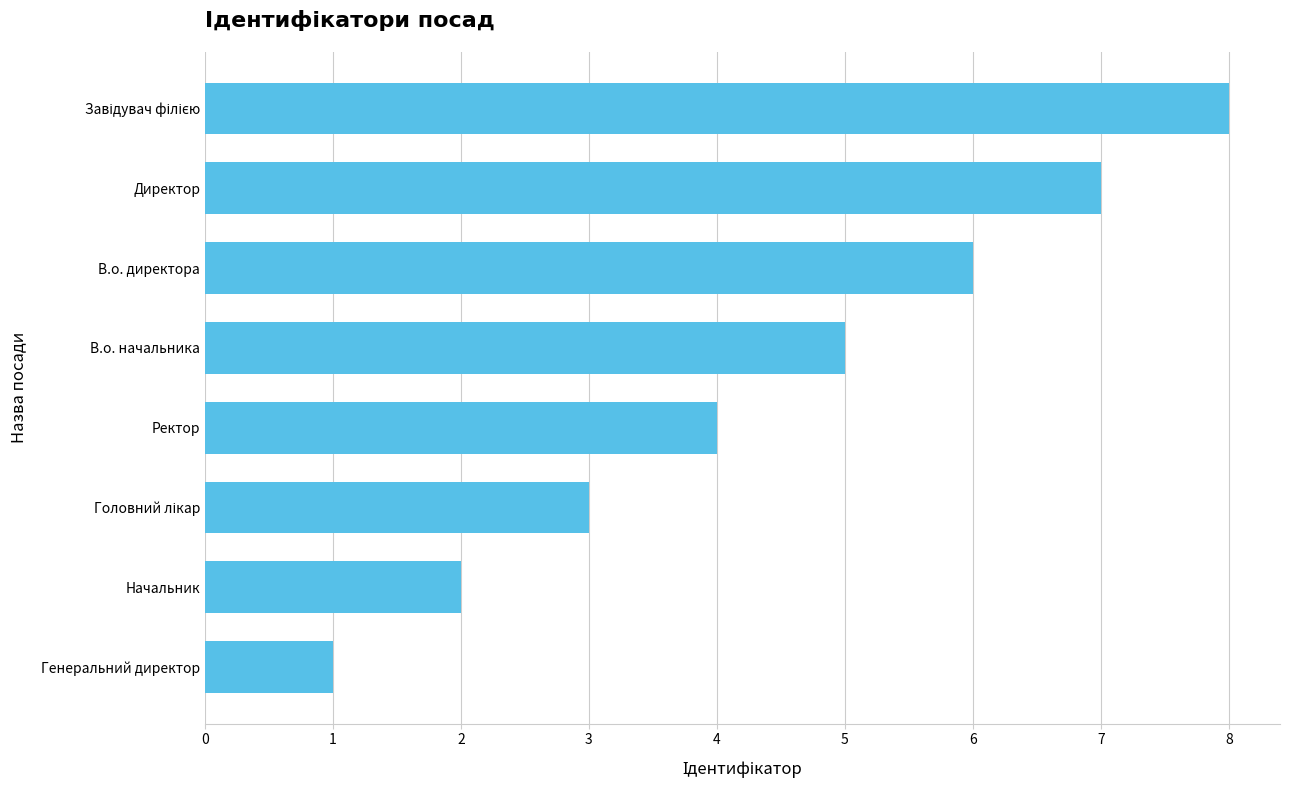

What position from the bottom is В.о. директора?

6